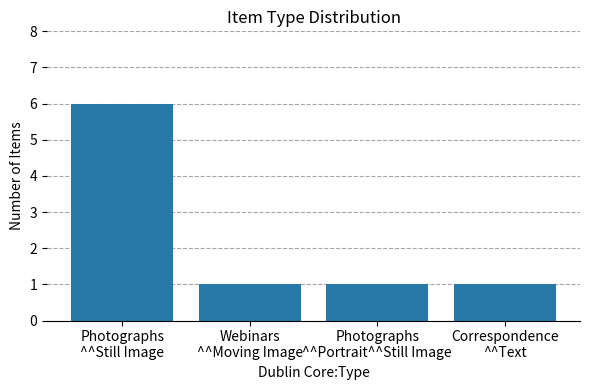

What is the greatest value displayed?

6